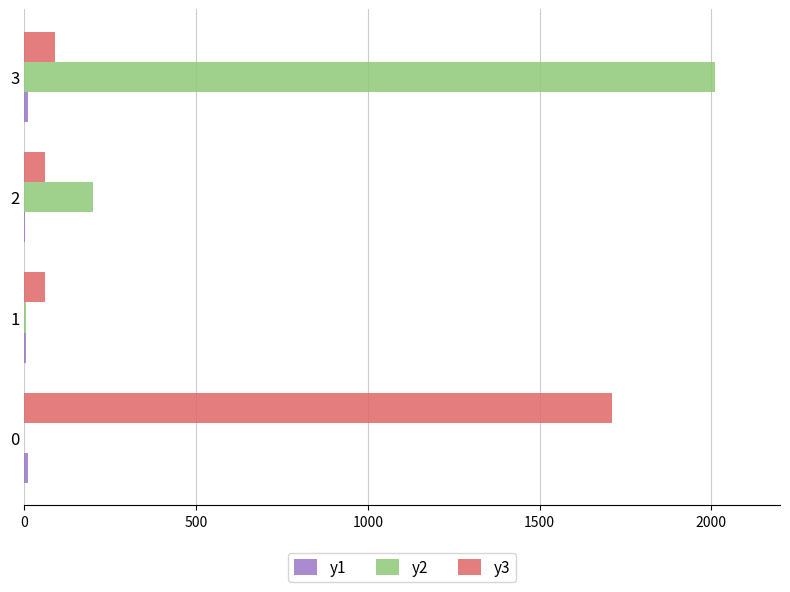

The value of y3 at 3 is 90. True or false?

True